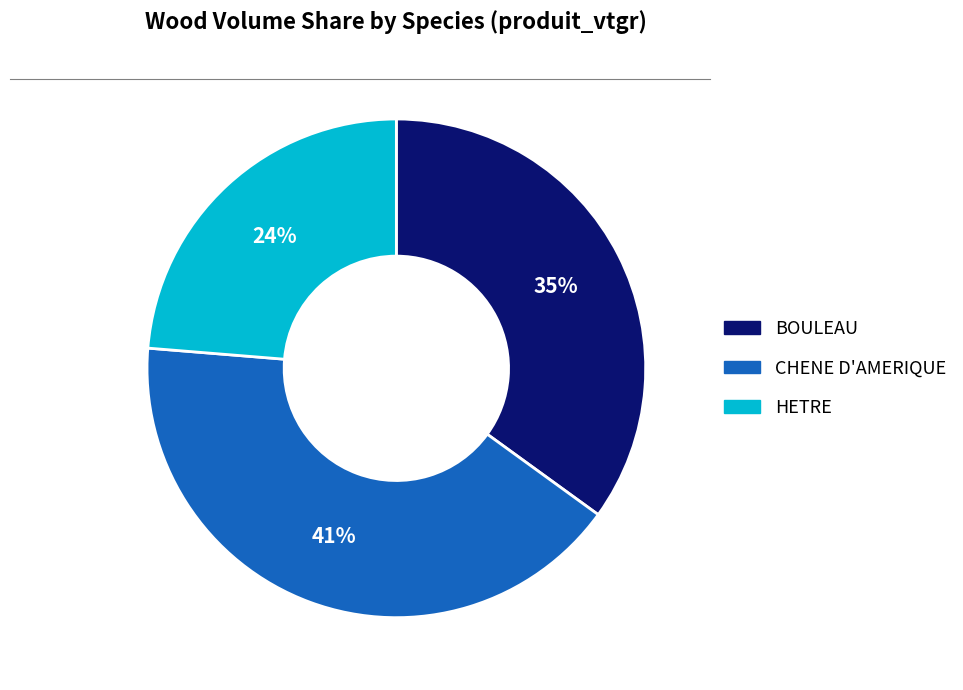

Is the sum of BOULEAU and HETRE greater than half?

Yes